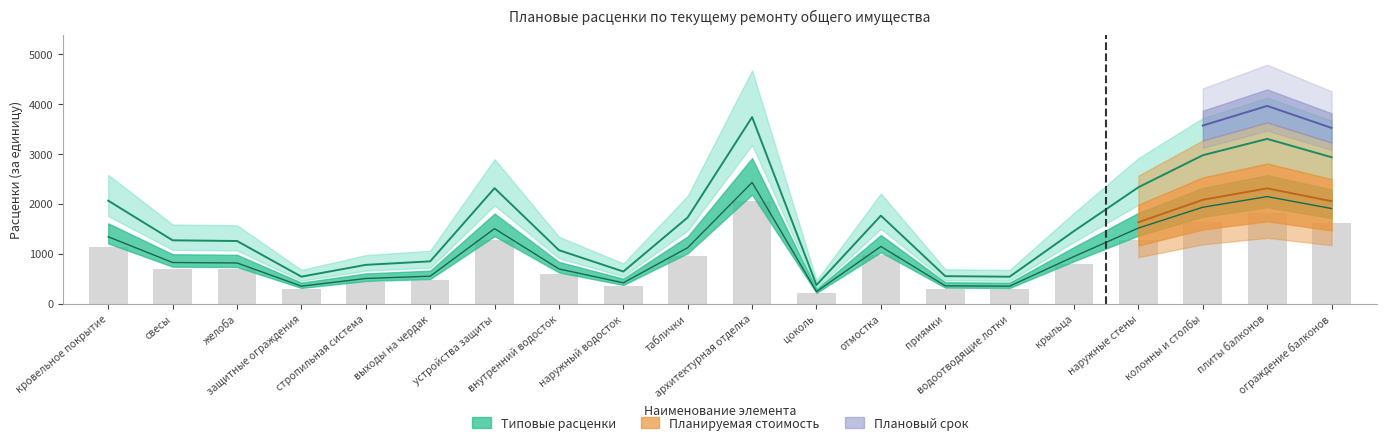

The value at водоотводящие лотки is 541.4. True or false?

True